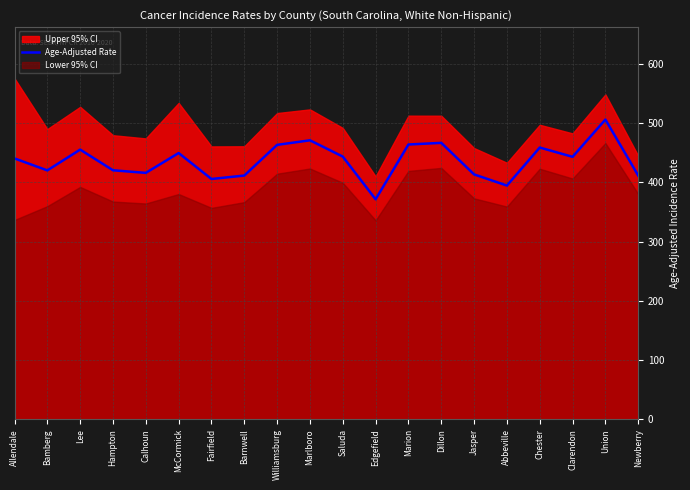

How many interior local peaks (higher than both neighbors) does the data have?

6